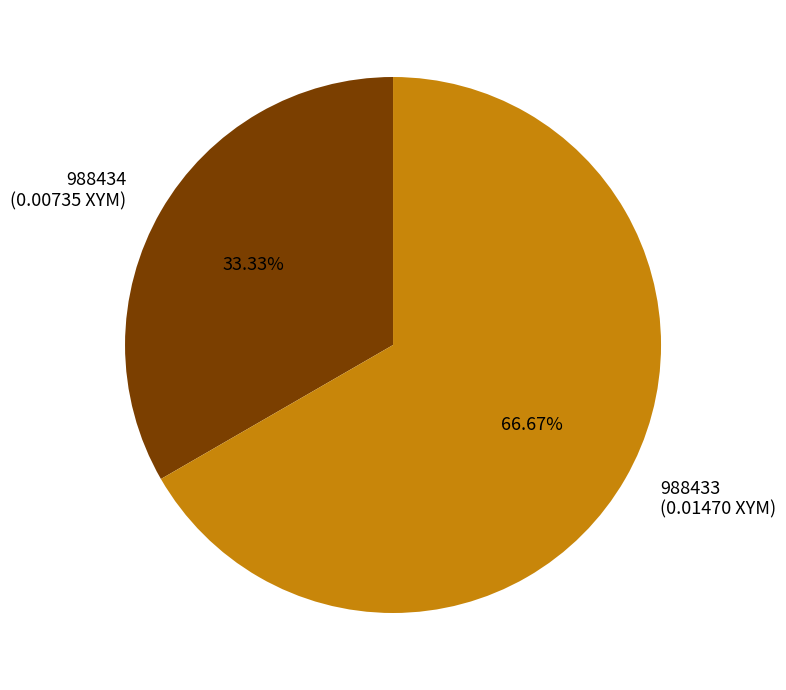

Which slice represents more than half of the pie?

988433